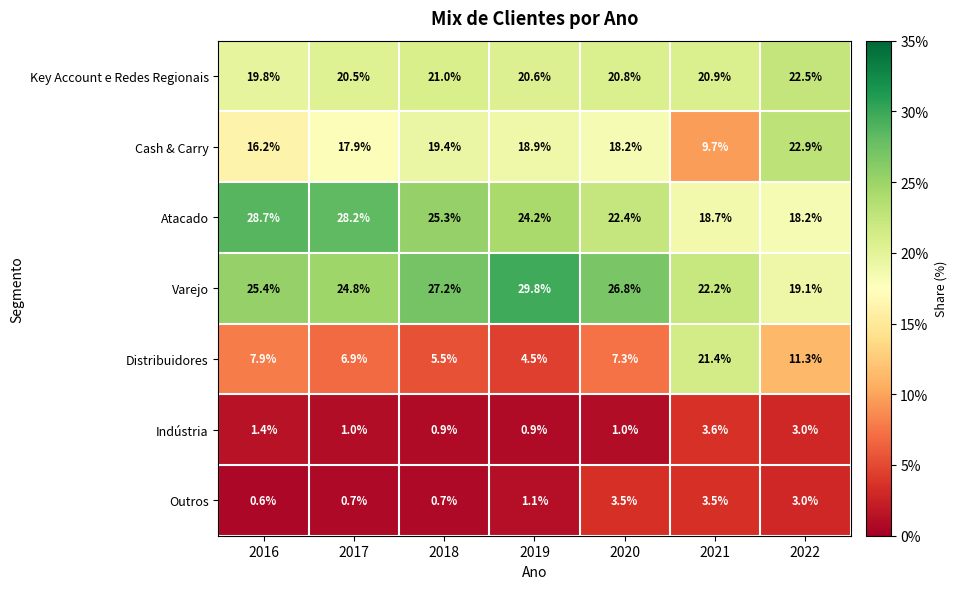

Is the value of Cash & Carry at 2020 greater than the value of Outros at 2018?

Yes